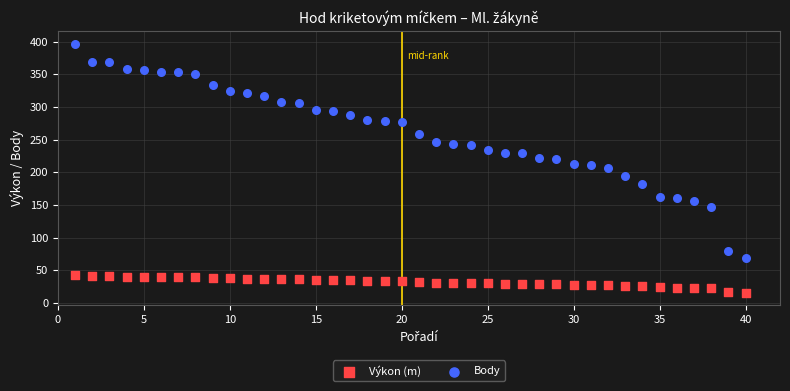

Which series reaches the minimum Y coordinate?

Výkon (m)